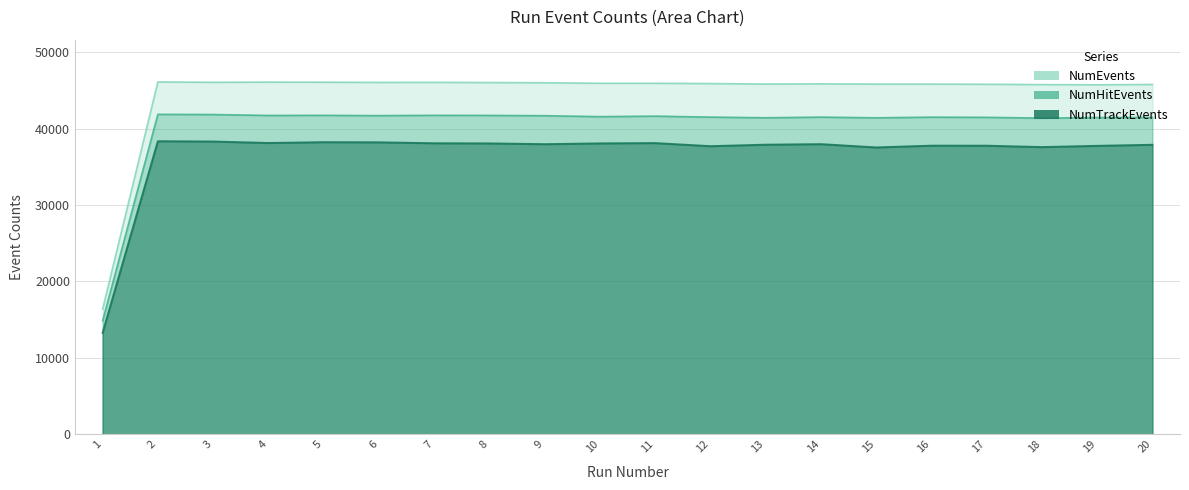

At which label does NumTrackEvents reach its peak?

2